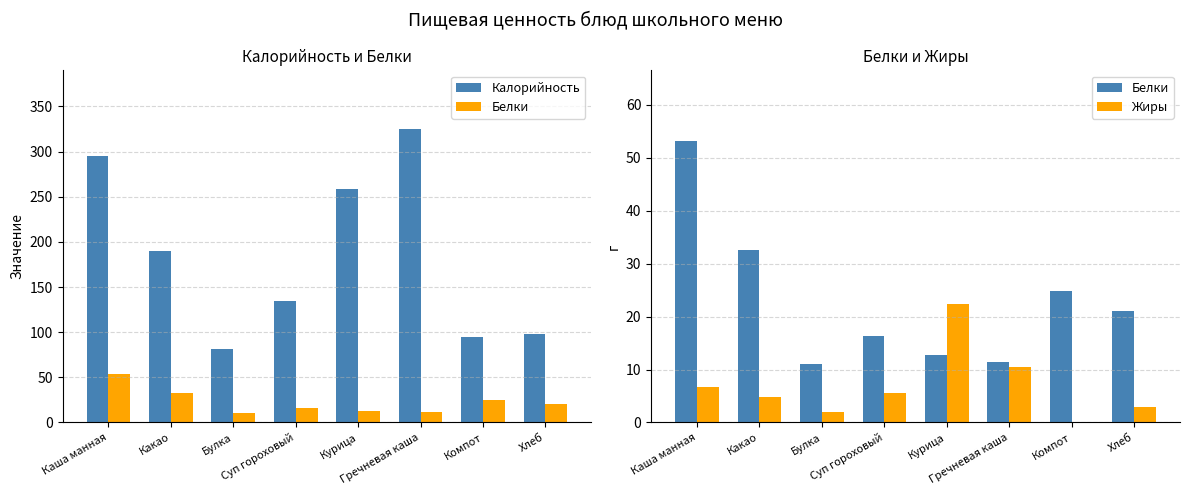

Which has a higher value, Курица or Булка?

Курица